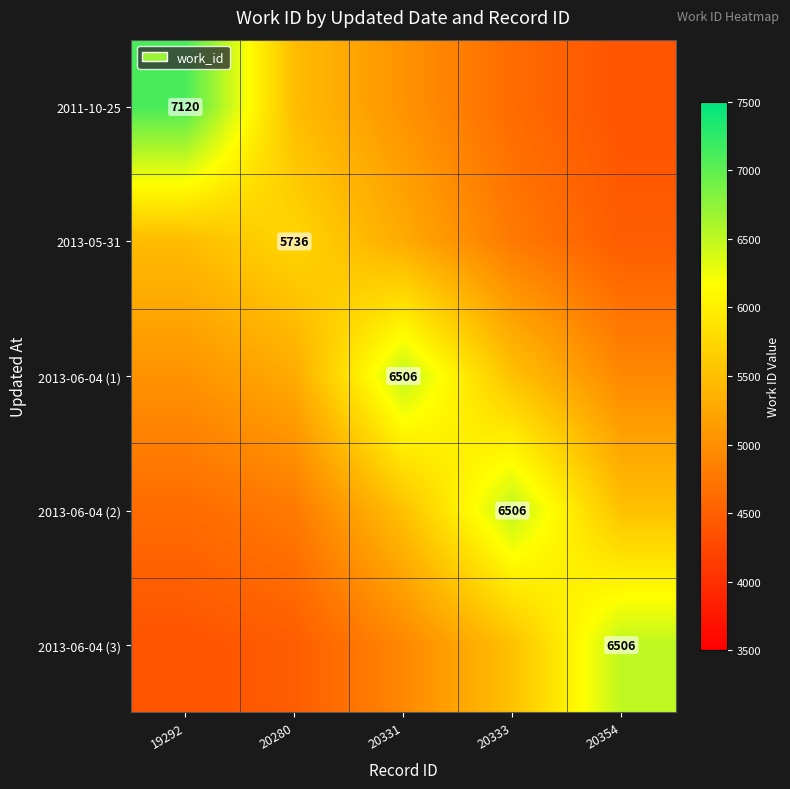

How many distinct data groups are displayed?

5